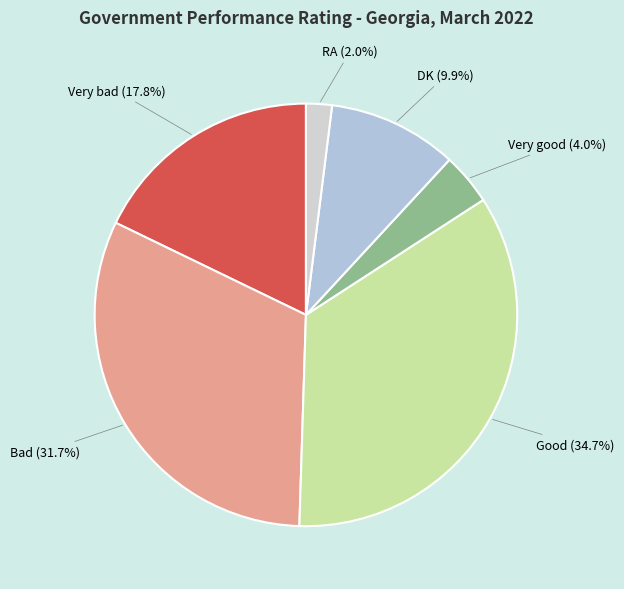

To the nearest percent, what is the average slice percentage?

17%